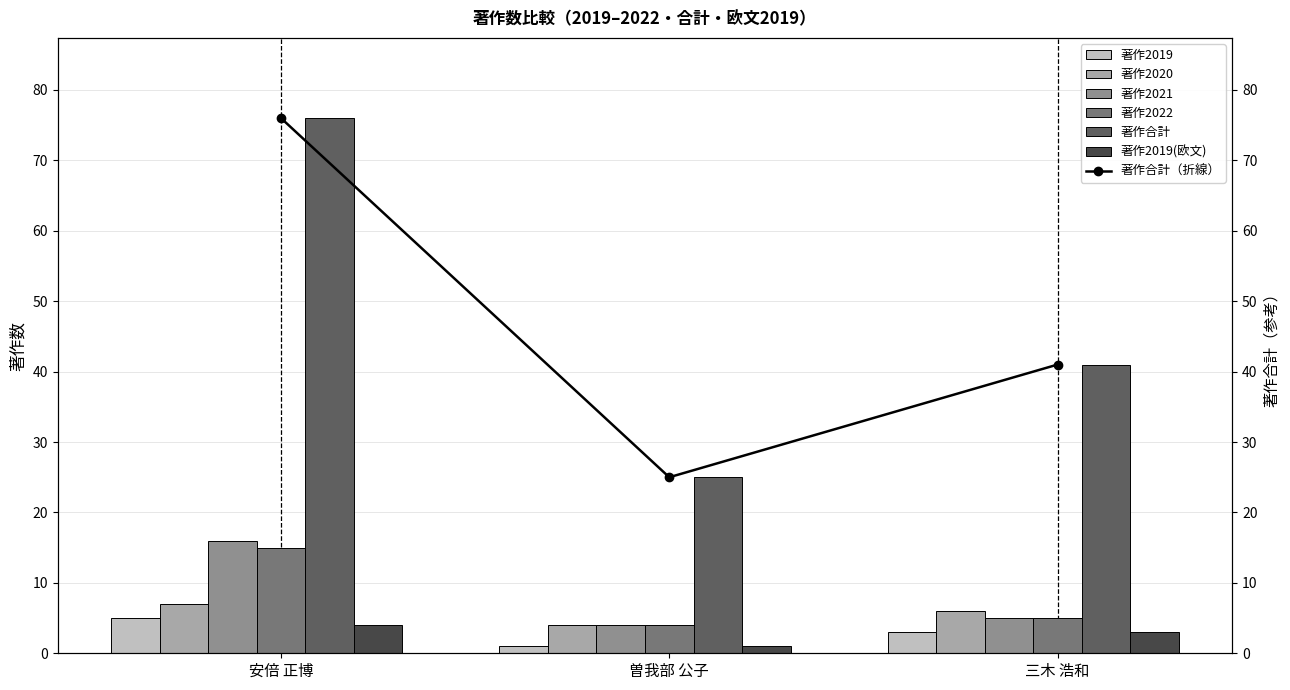

The 著作合計 series shows 5 at 曽我部 公子. True or false?

False